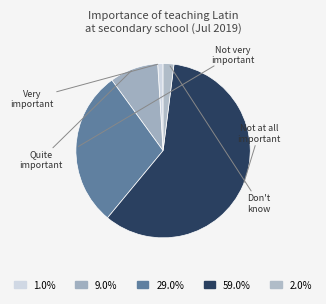

Count the number of slices in the pie.

5